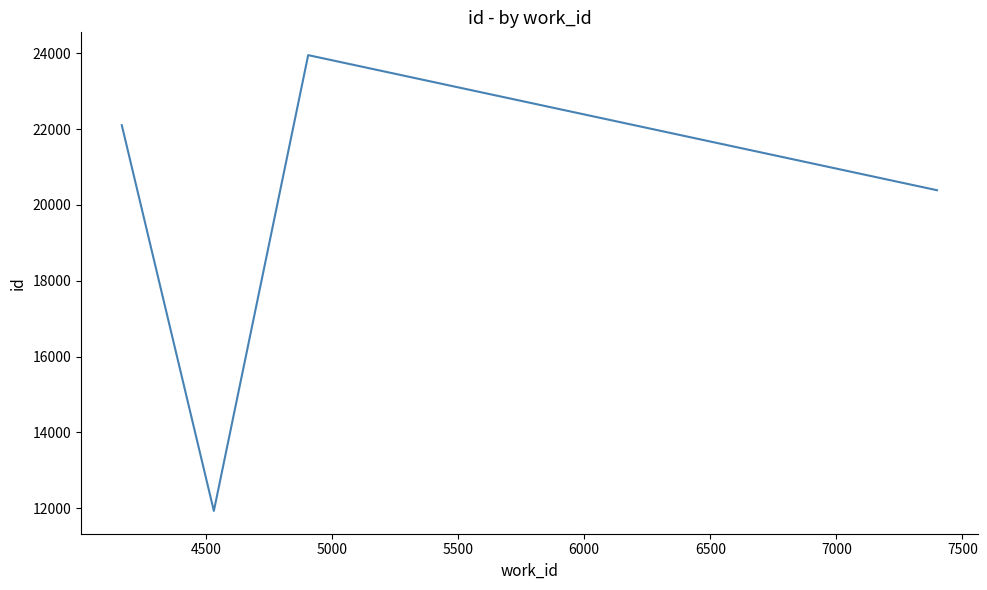

What is the difference between the second highest and minimum values?

10182